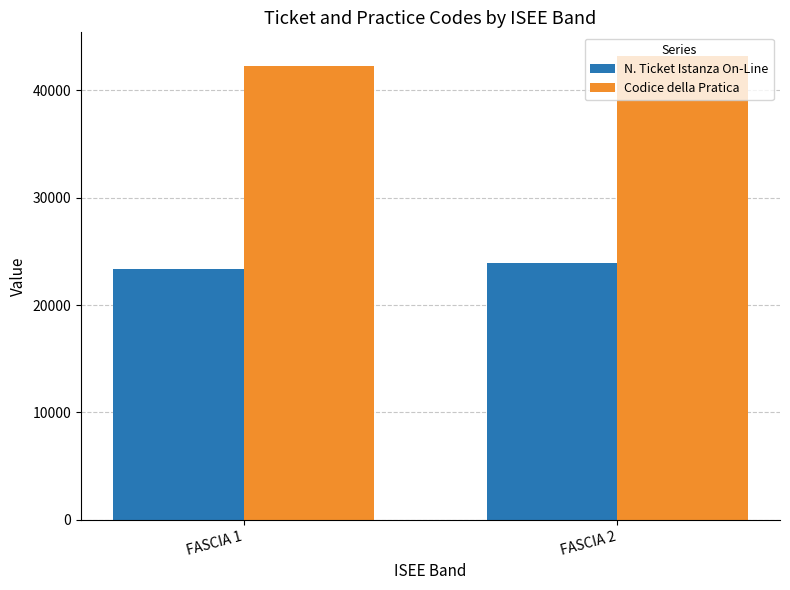

What is the sum of all Codice della Pratica values?

85505